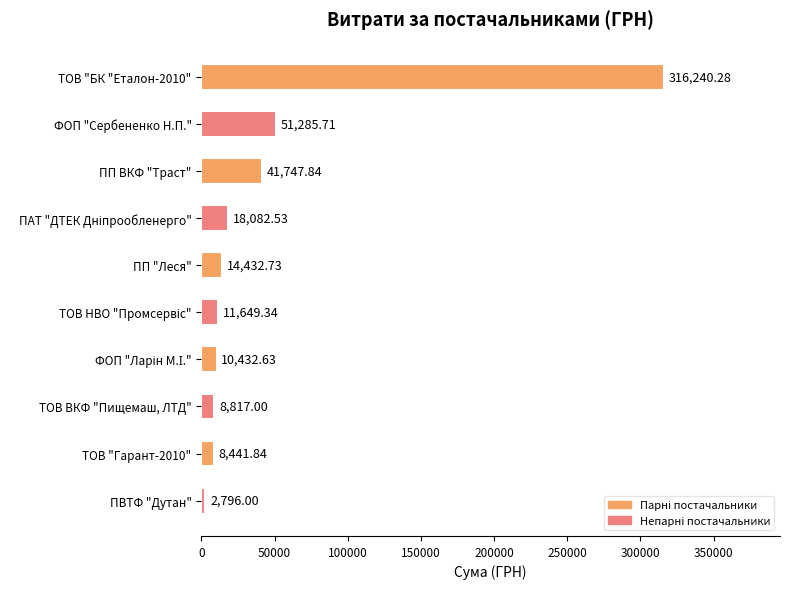

What is the difference between the values at ПП ВКФ "Траст" and ПП "Леся"?

27315.1